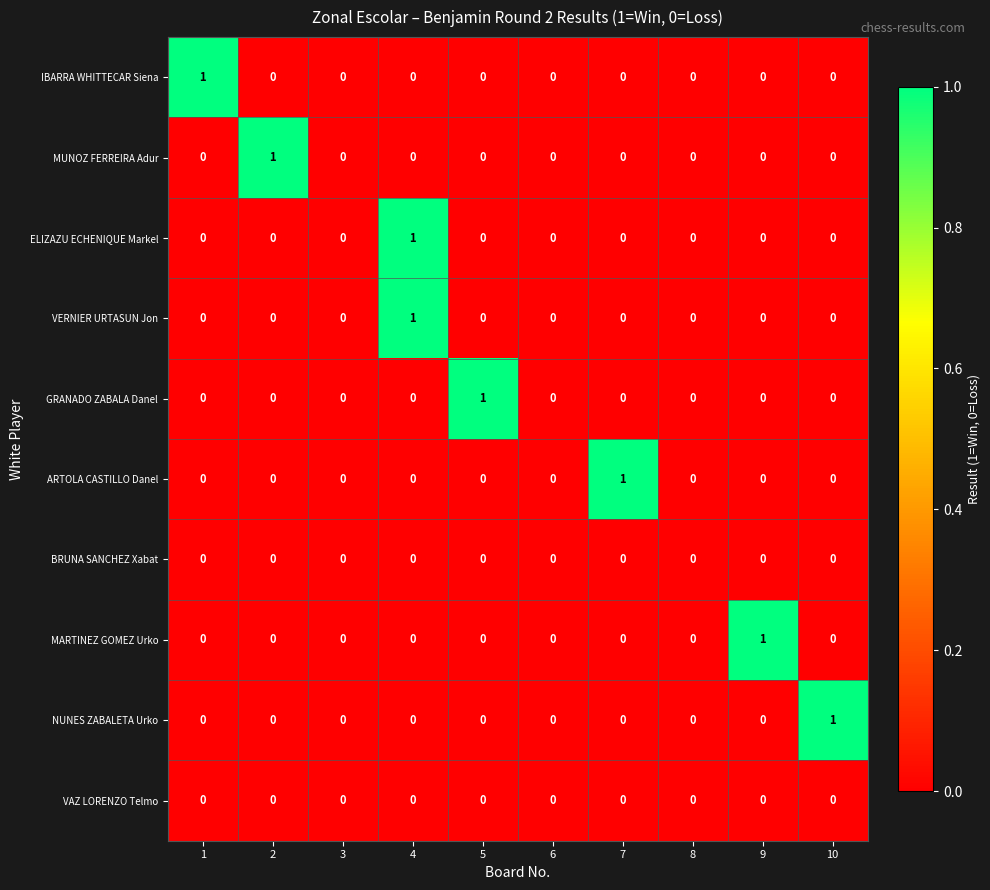

The value of IBARRA WHITTECAR Siena at 1 is 1. True or false?

True